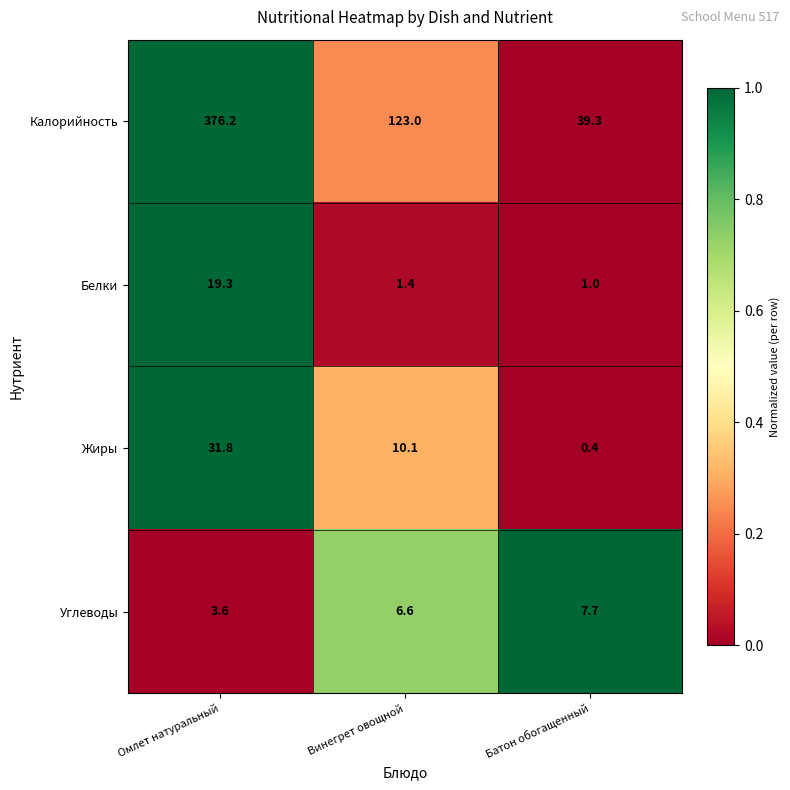

What is the difference between the maximum and minimum values in the Калорийность series?

336.9